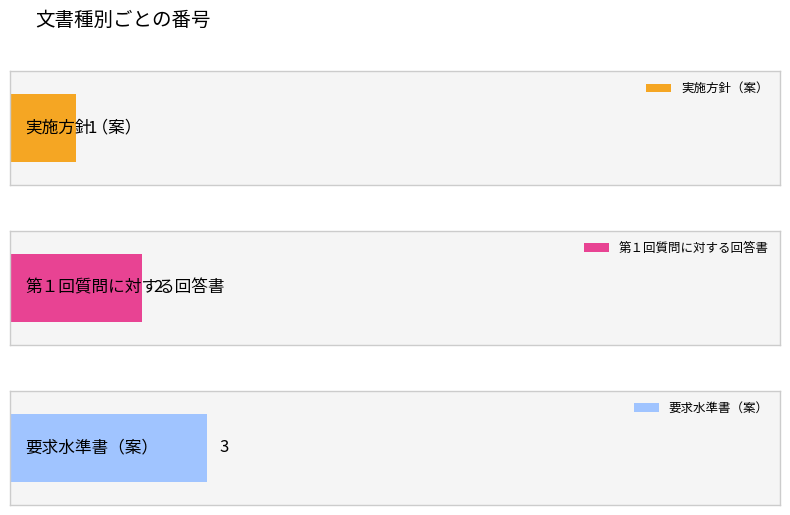

What is the difference between the maximum and second lowest values in the 要求水準書（案） series?

3